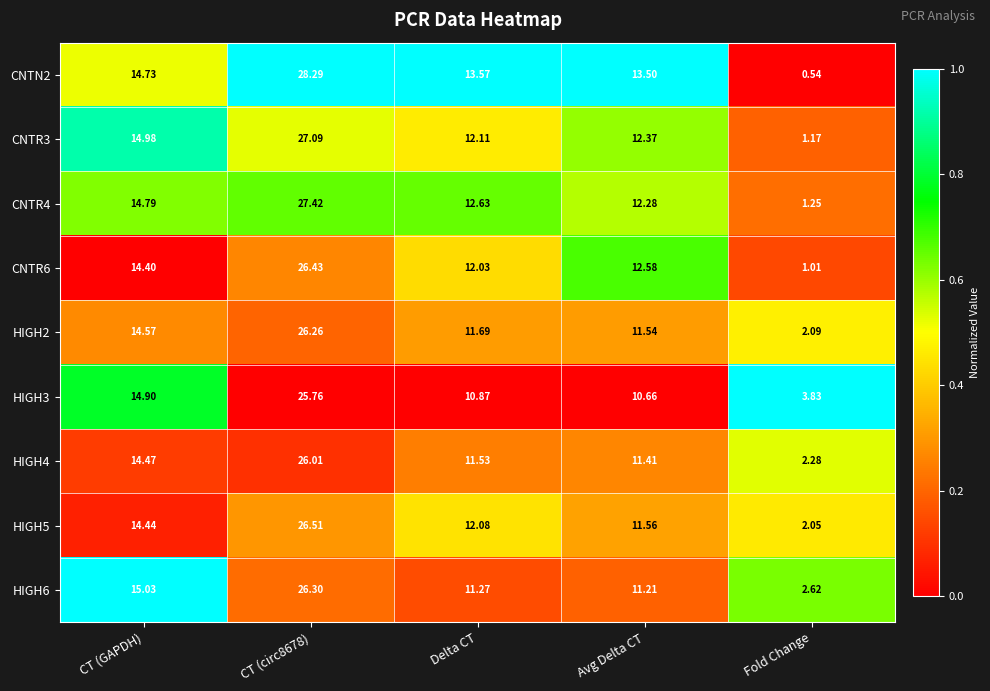

At which label is CNTN2 closest to 14?

Delta CT